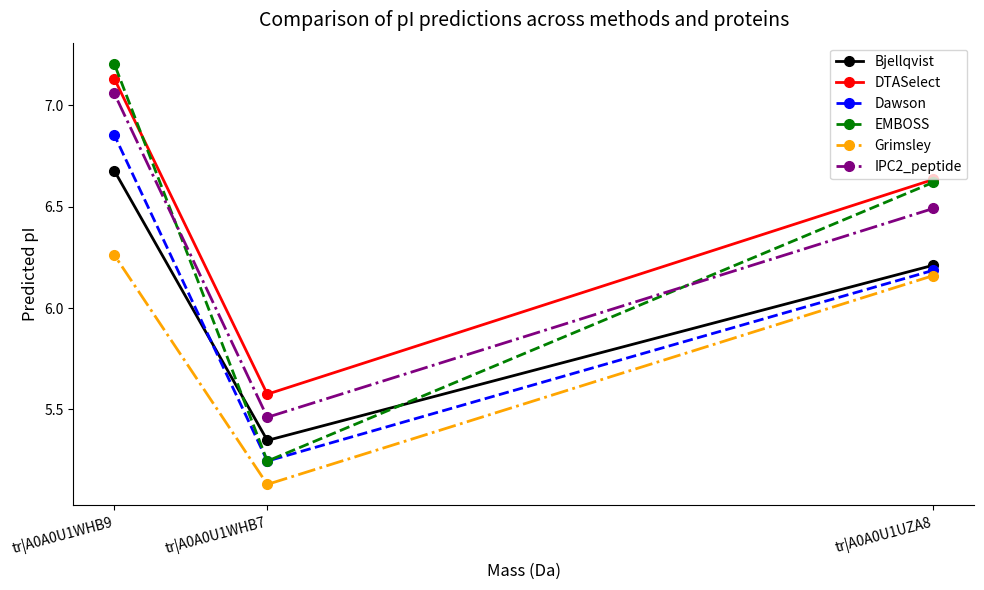

How many lines are shown in the chart?

6